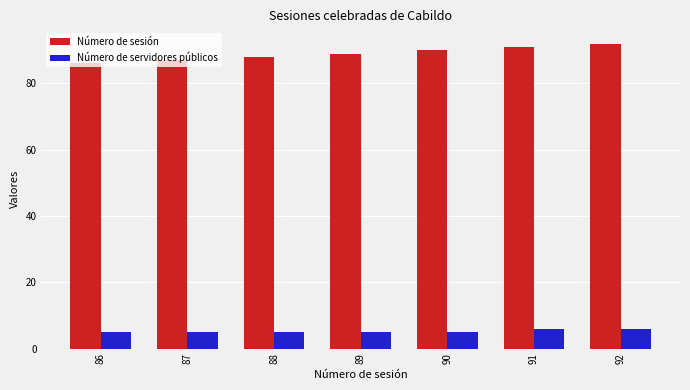

What is the value of the Número de sesión bar at the 4th from the left?

89